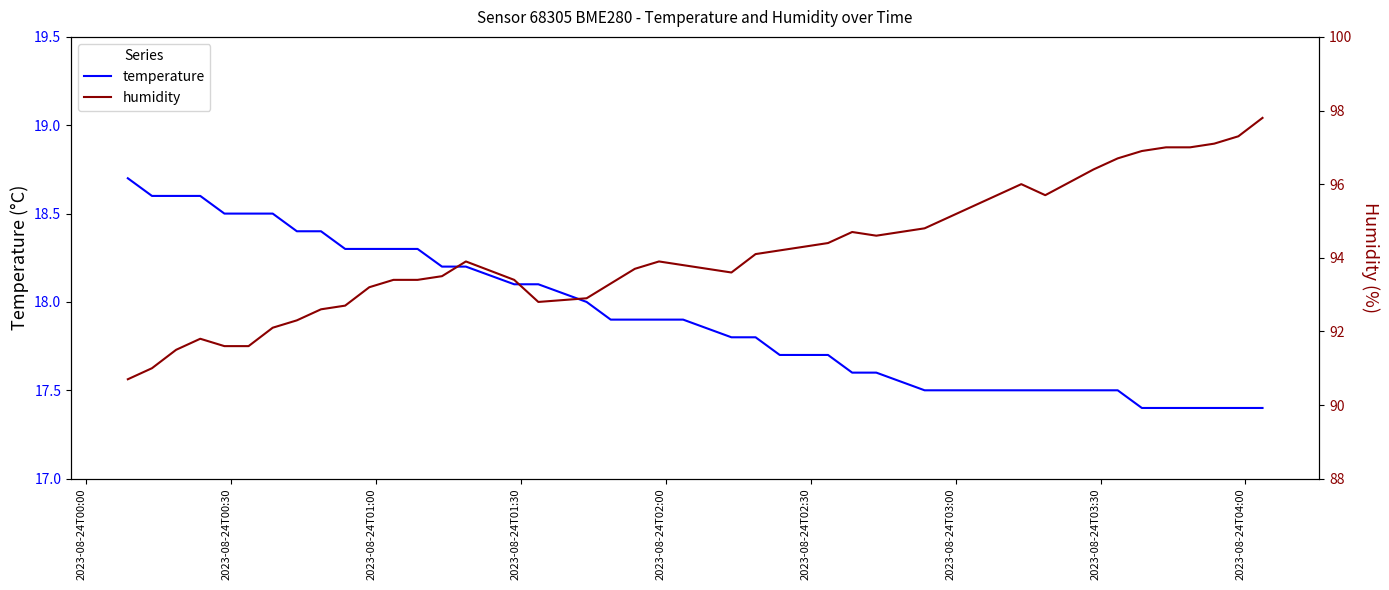

True or false: temperature has more than 0 points higher than both neighbors.

False